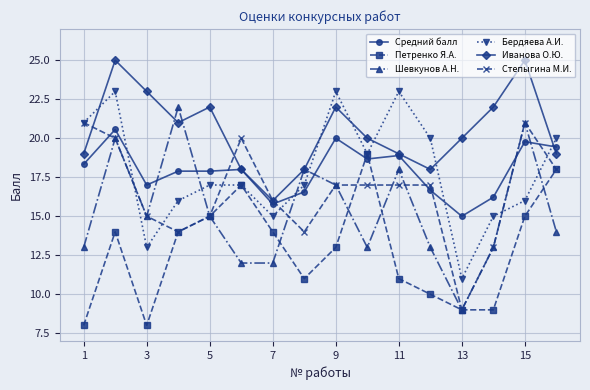

True or false: Степыгина М.И. has more than 0 interior local peaks.

True